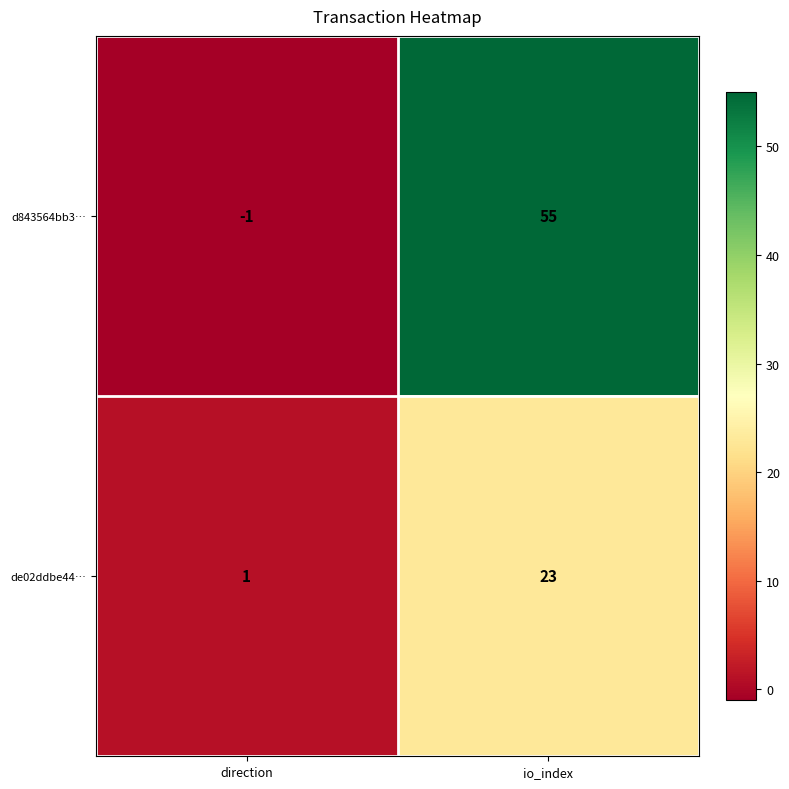

Reading left to right, list all the values displayed in this chart.

d843564bb3…: -1	55
de02ddbe44…: 1	23